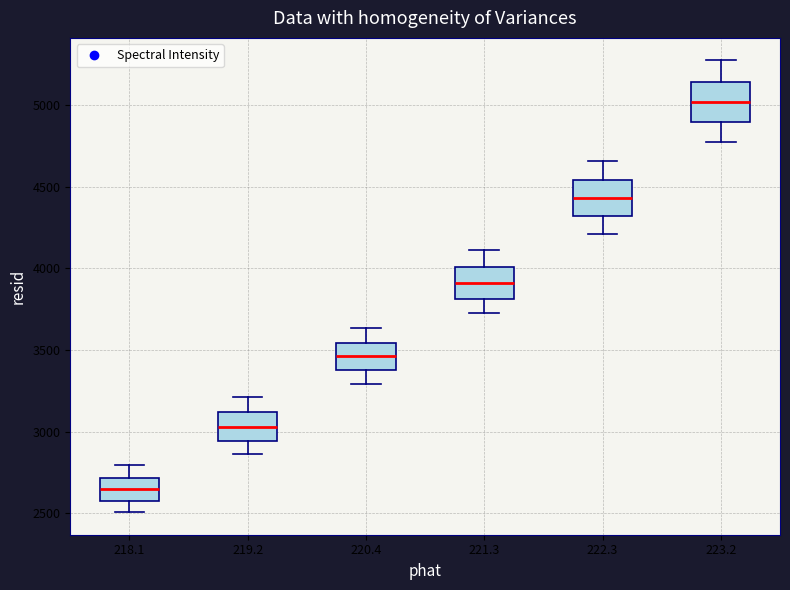

Where does the lower whisker of the box at x = 221.3 end on the y-axis? The values are not printed on the chart, so give them approximately, as read against the axis.

3750